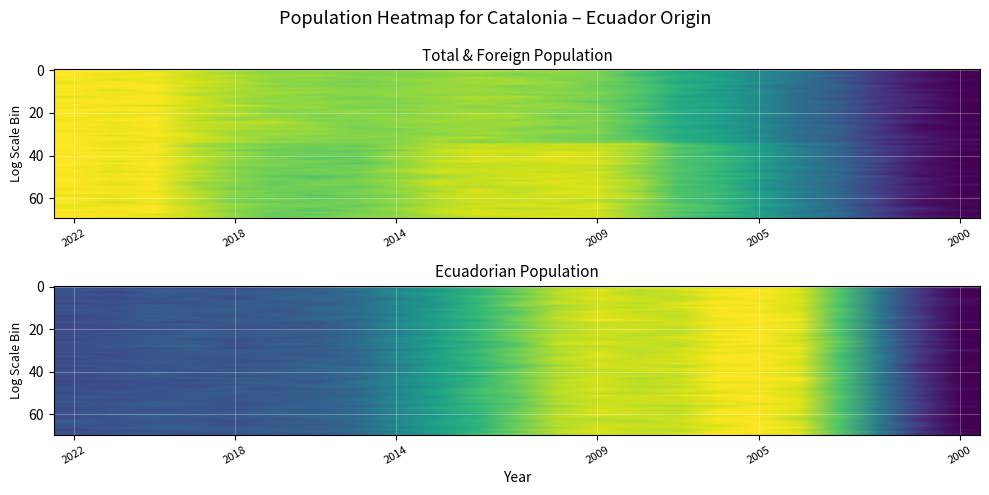

What is the difference between the highest and lowest values at 2016?

0.5